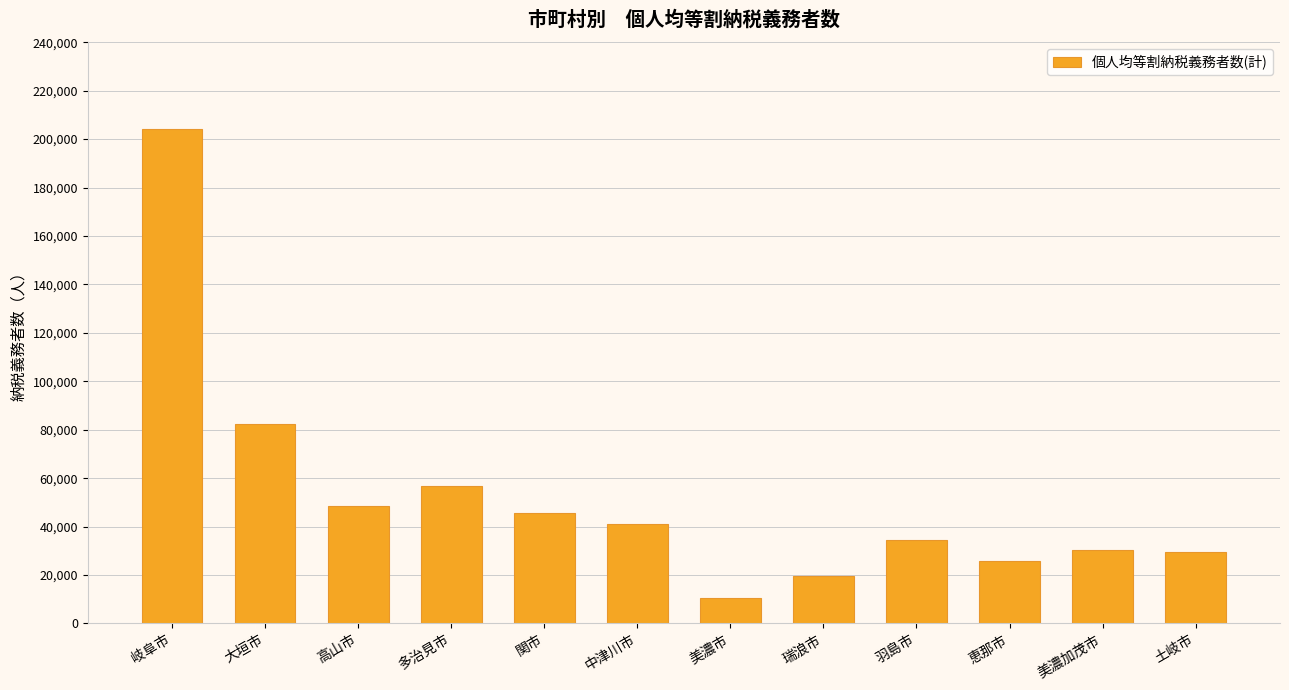

Are the bars horizontal?

No